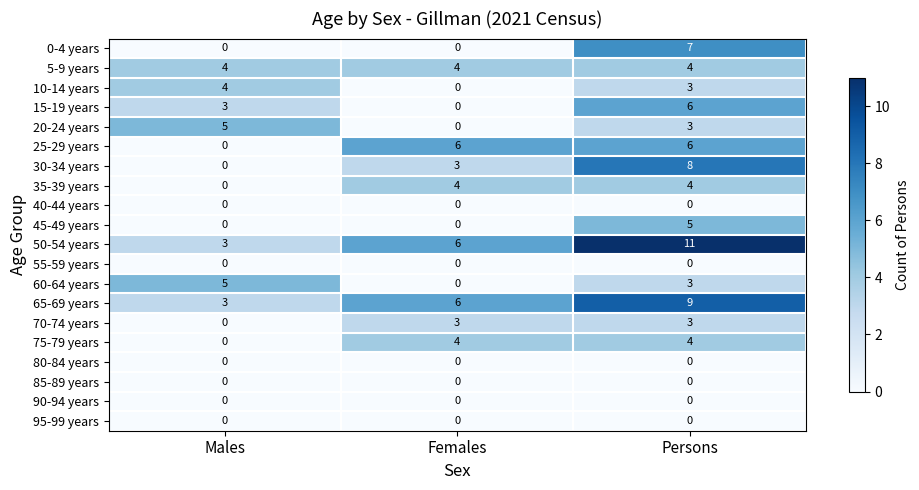

List the labels in order of 75-79 years value, largest first.

Females, Persons, Males